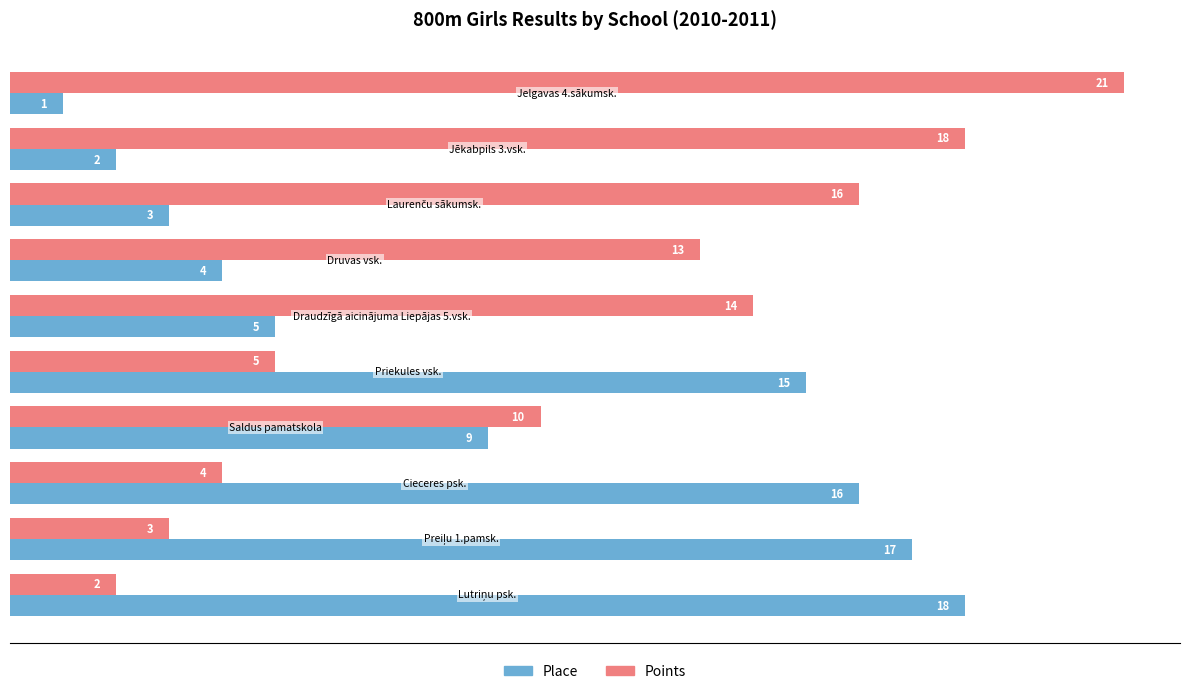

What is the highest value of the Place series?

18